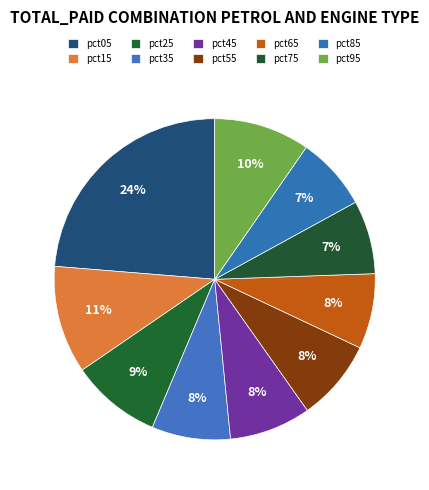

Rank the categories by value from highest to lowest.

pct05, pct15, pct95, pct25, pct45, pct55, pct35, pct65, pct75, pct85